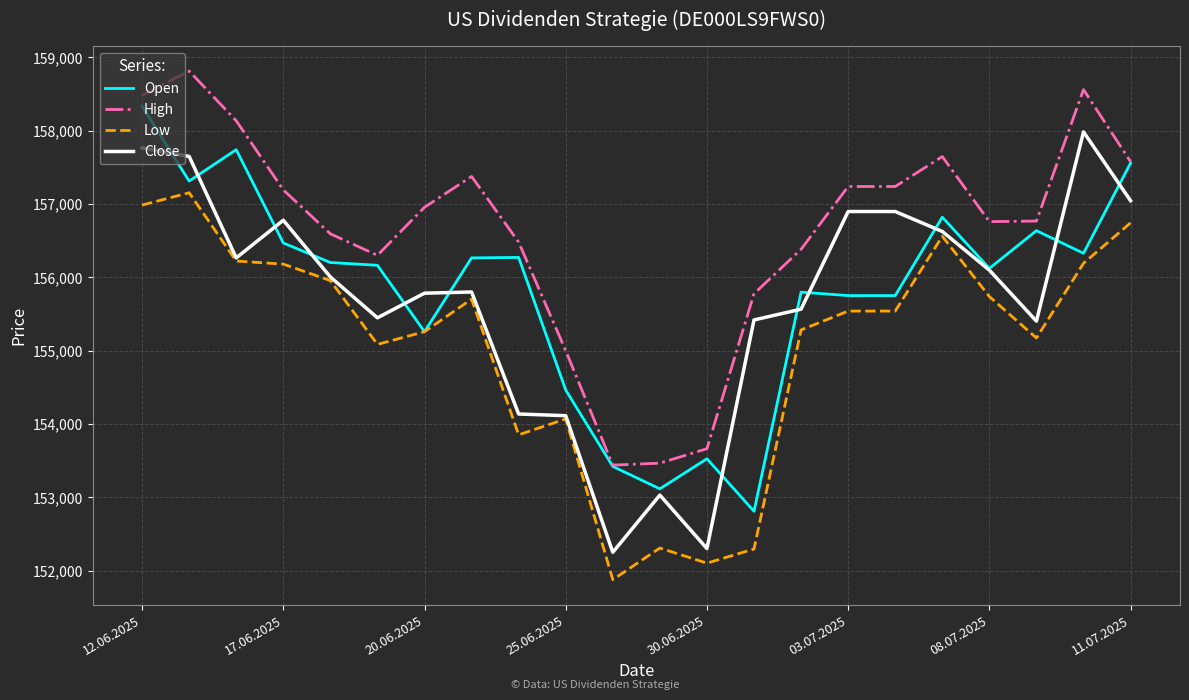

What are all the series names shown in the legend?

Open, High, Low, Close